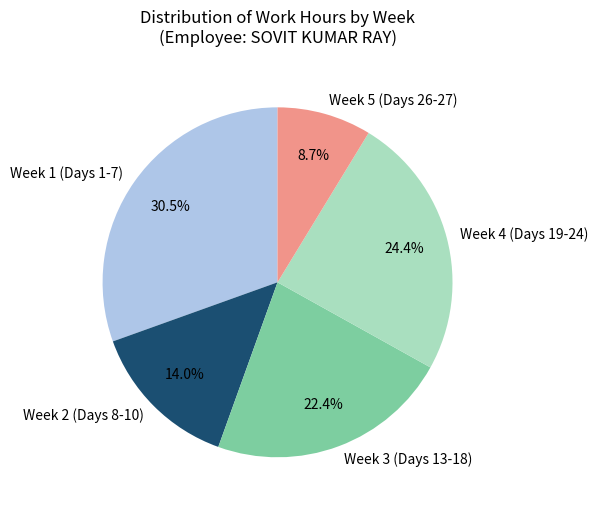

Which slice is the largest?

Week 1 (Days 1-7)